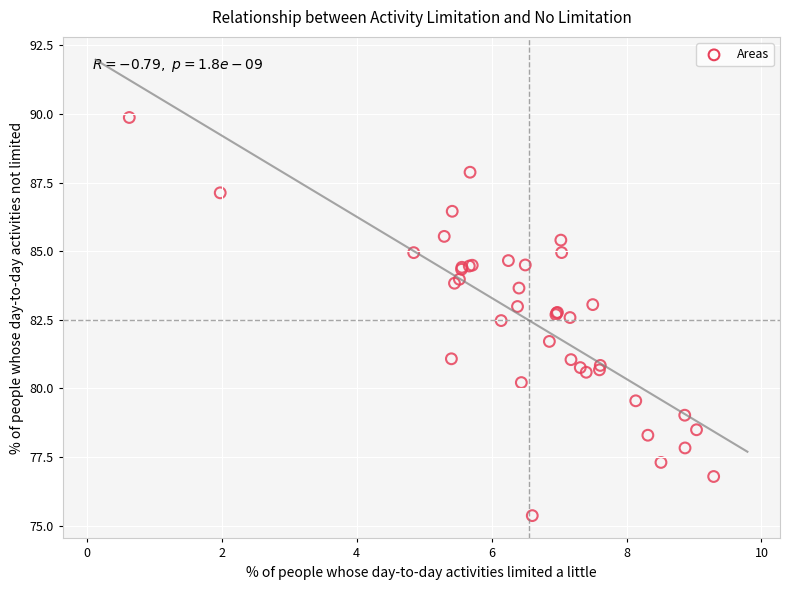

What Y value in the scatter plot is closest to 82?

81.7